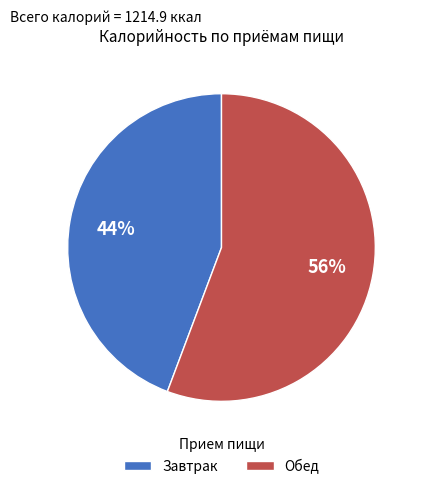

Is Завтрак the majority of the pie?

No